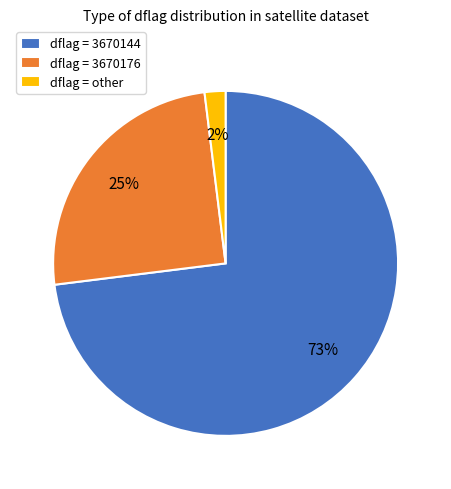

Does any single category account for the majority?

Yes